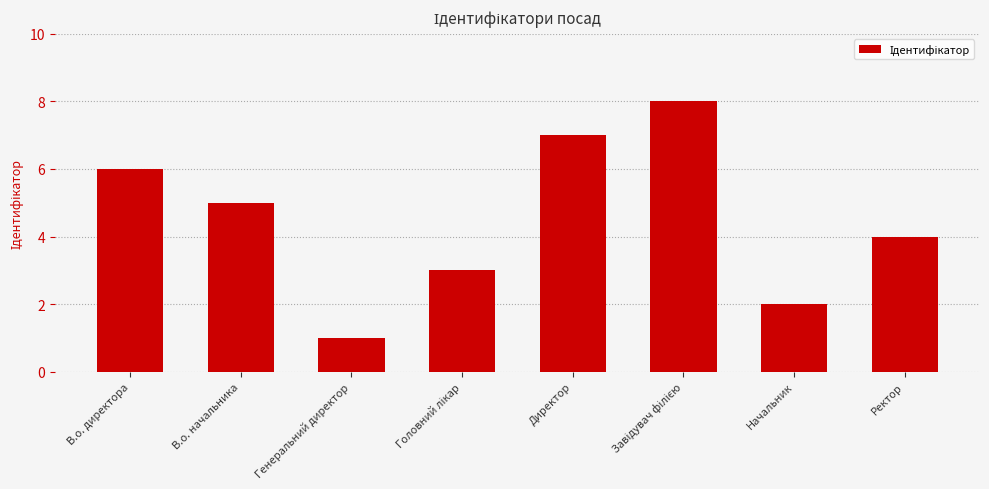

What is the label of the 7th bar from the left?

Начальник